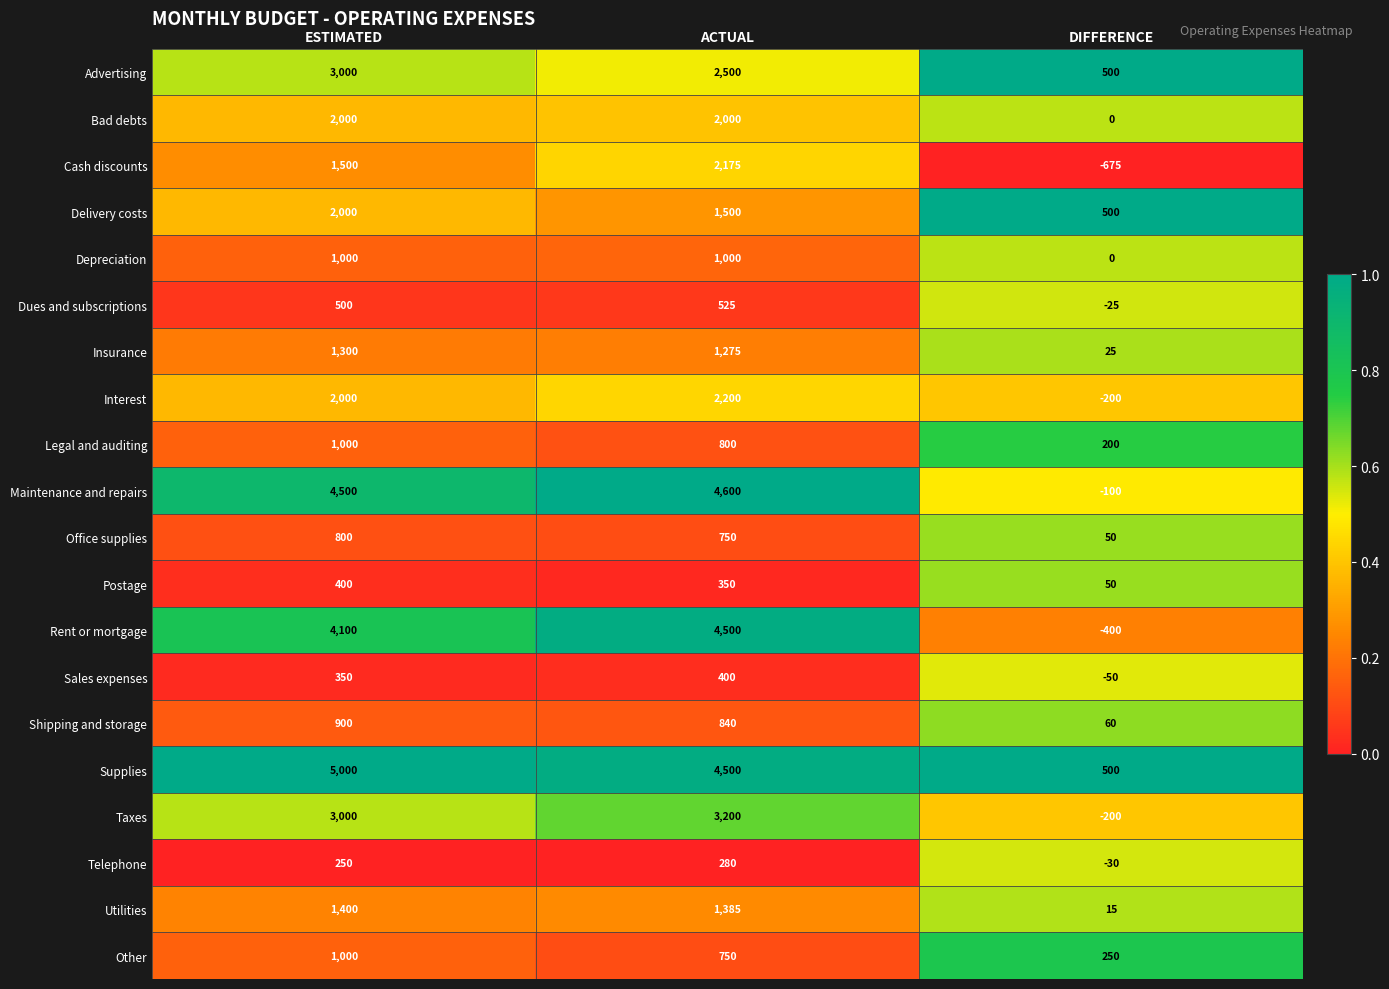

What is the lowest value of the Rent or mortgage series?

-400